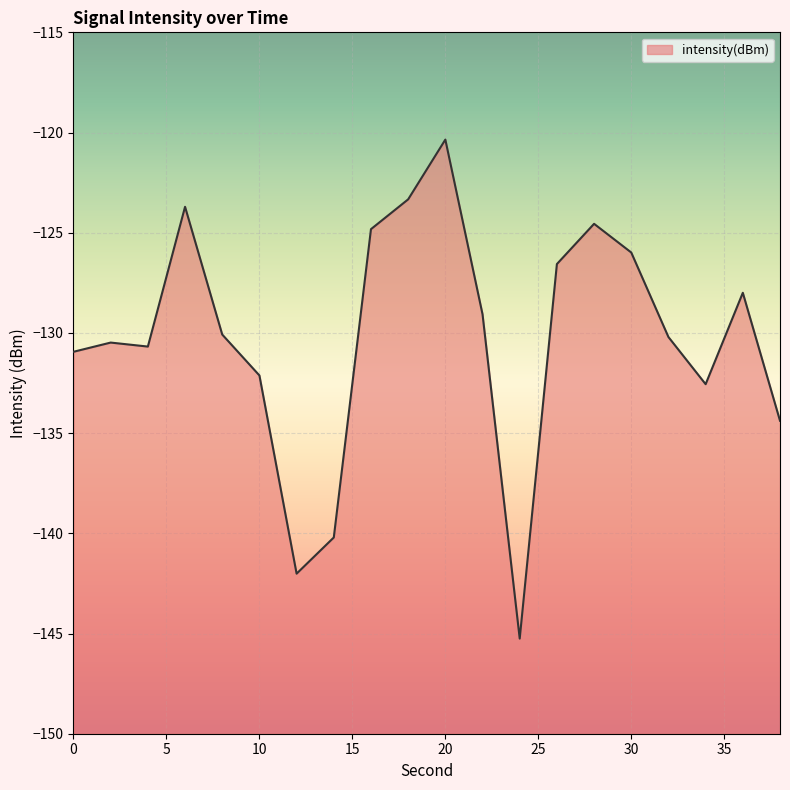

What is the minimum value shown in the chart?

-145.3